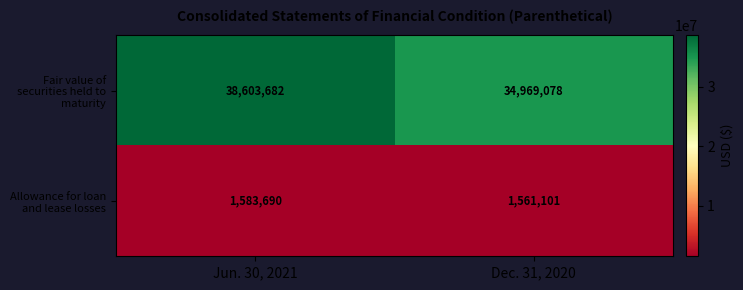

Which category has the lowest value across all series?

Dec. 31, 2020